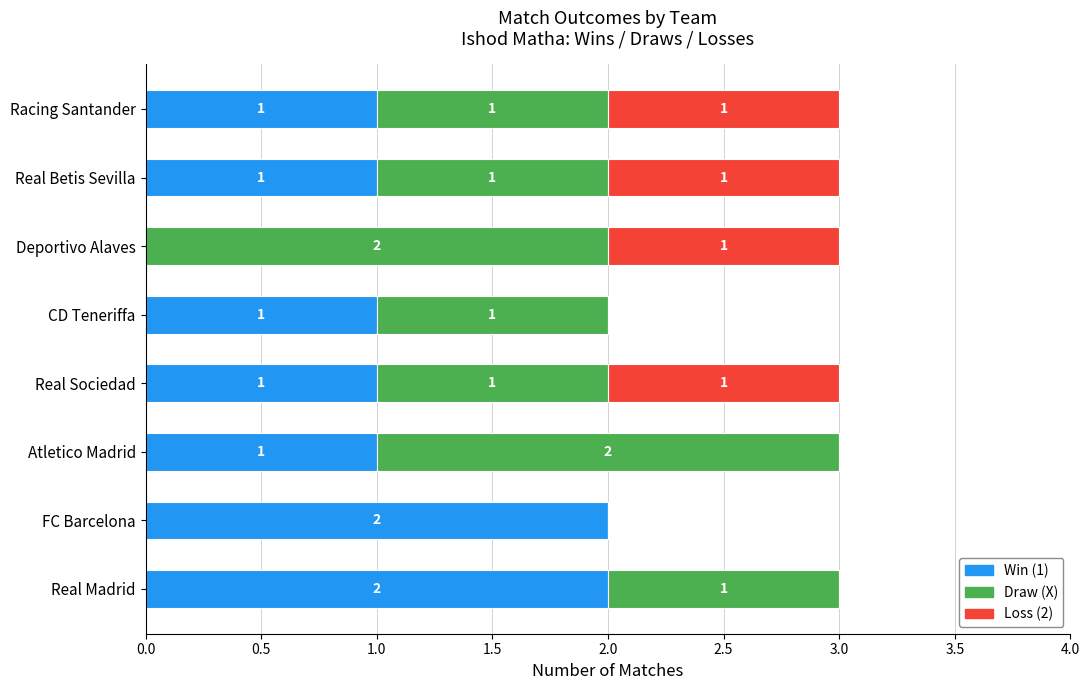

What is the total value across all series at Real Madrid?

3